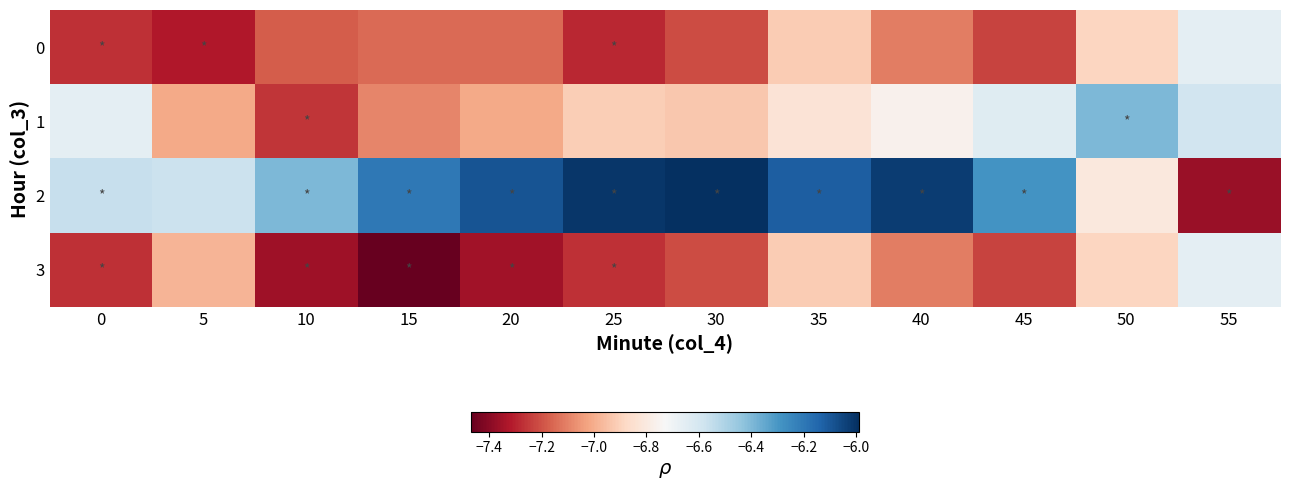

At which category is the sum across all series the highest?

35